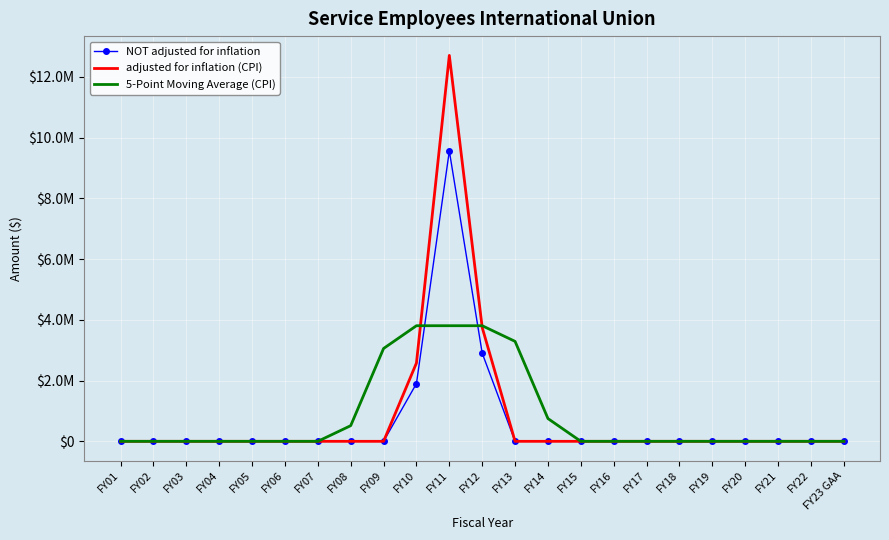

What is the average value of the adjusted for inflation (CPI) series?

827575.1